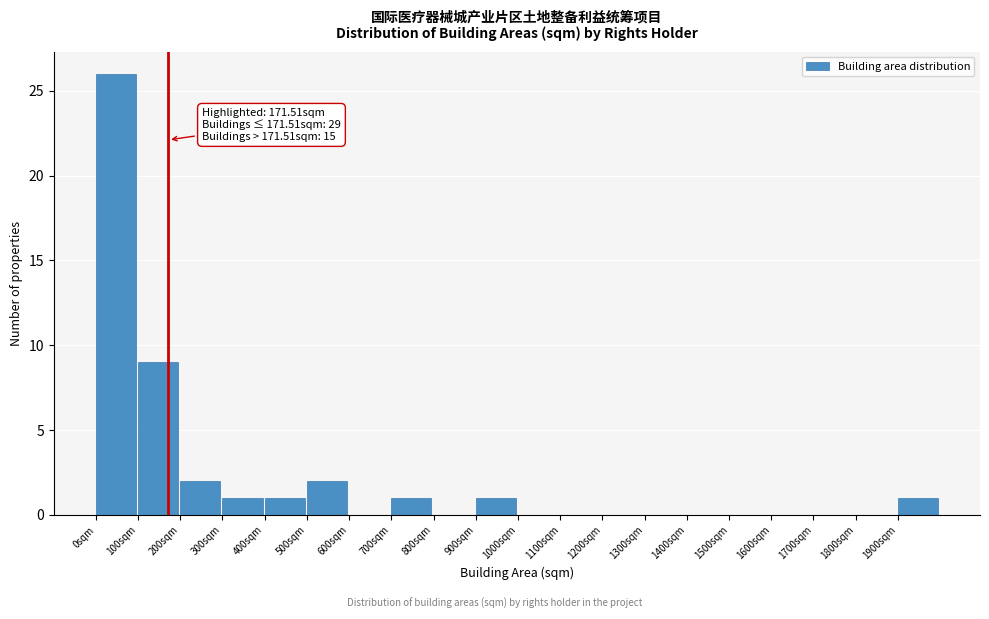

Over which range of the x-axis is the bar tallest?

0 to 100